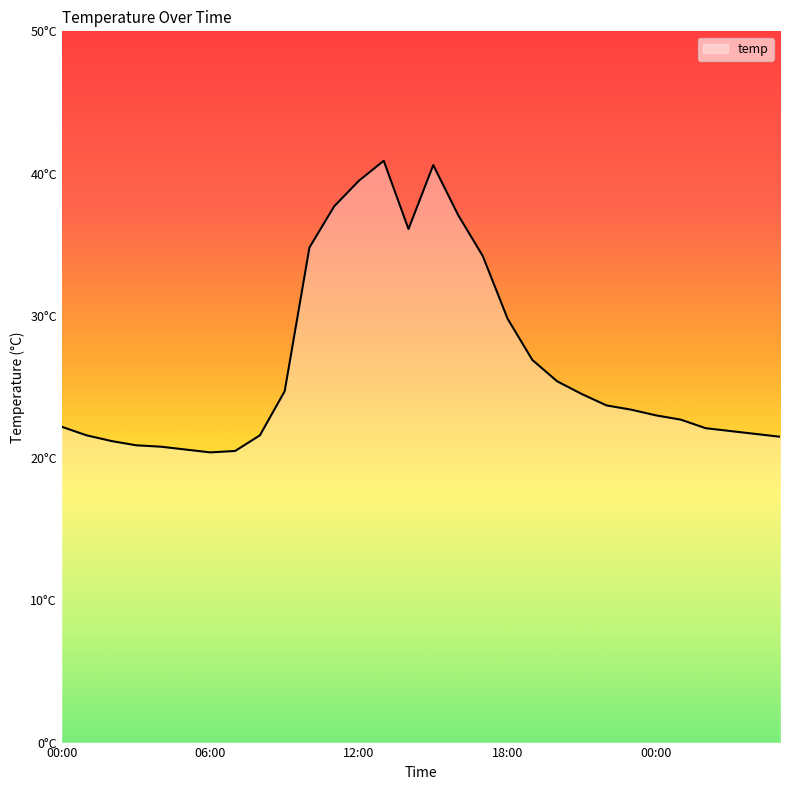

Does the chart have visible grid lines?

No